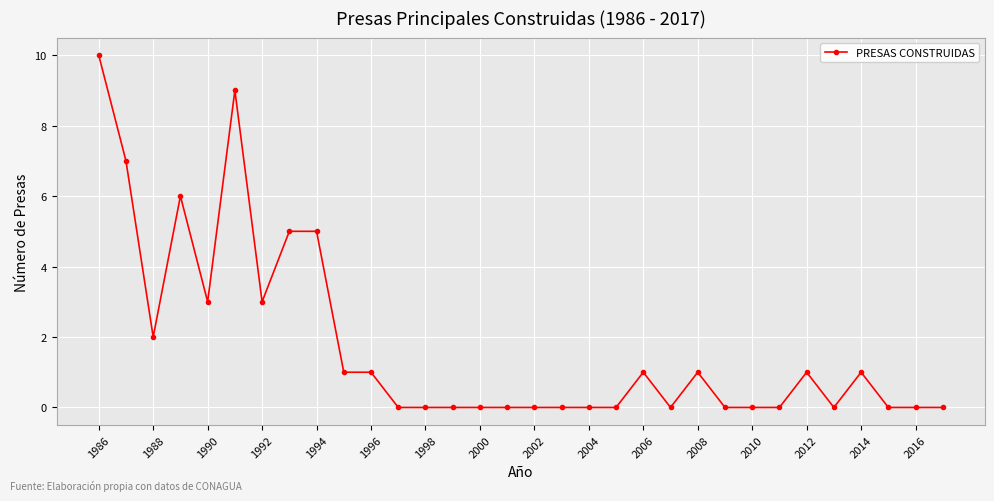

Reading right to left, what are all the values shown in this chart?

0	0	0	1	0	1	0	0	0	1	0	1	0	0	0	0	0	0	0	0	0	1	1	5	5	3	9	3	6	2	7	10